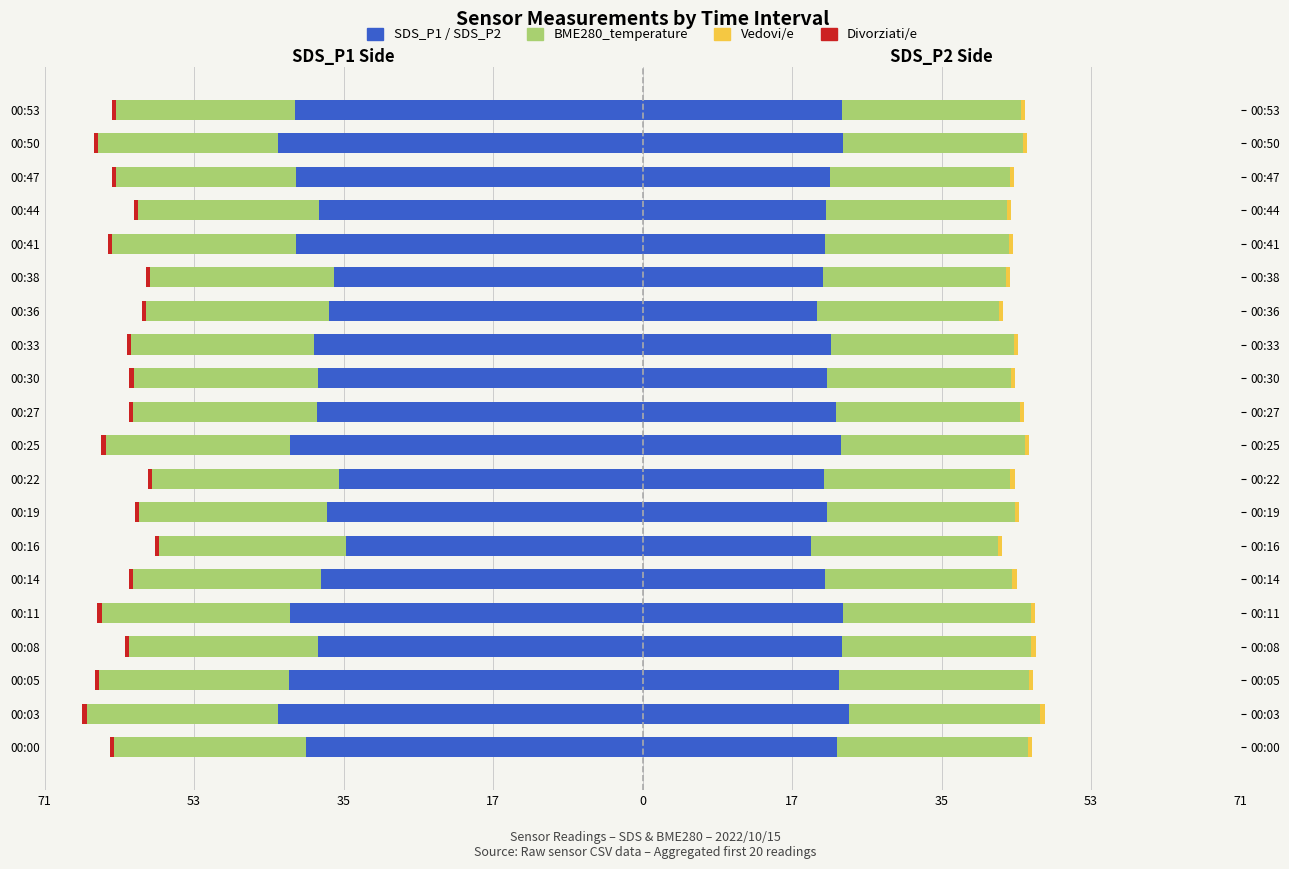

Is the value of SDS_P1 at 00:08 greater than the value of BME280_temp (left) at 00:33?

No